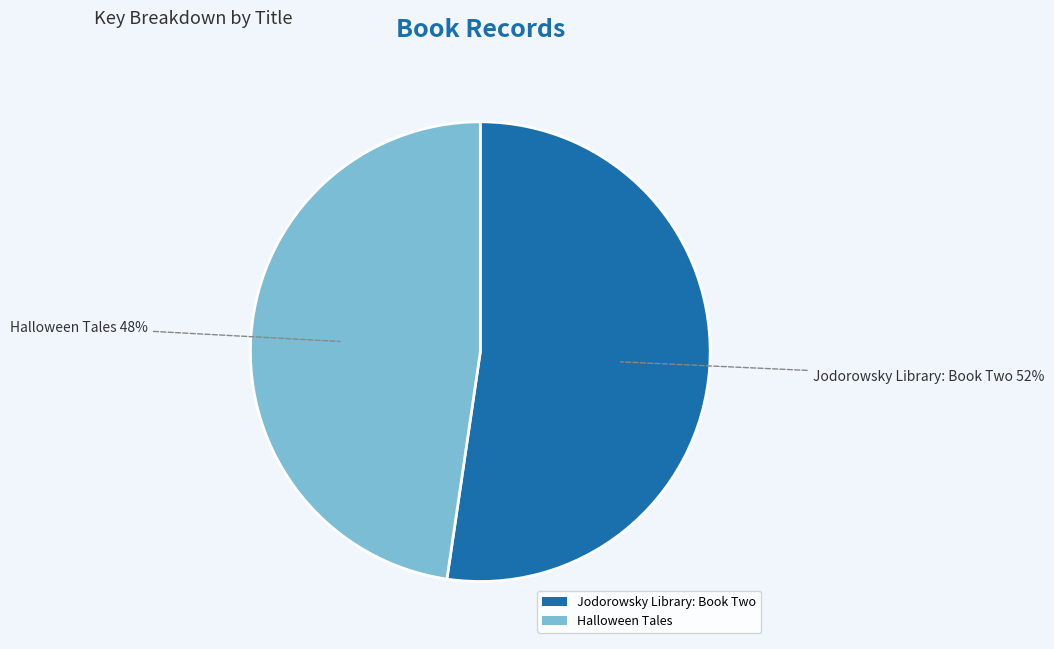

What is the ratio of the value at Halloween Tales to the value at Jodorowsky Library: Book Two?

0.9